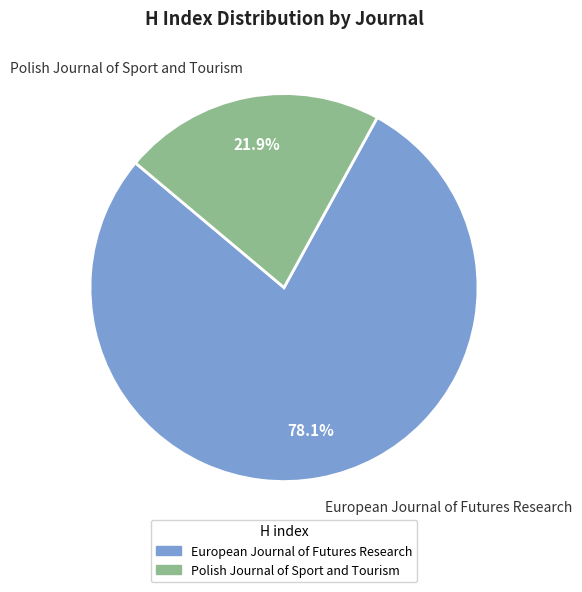

Which has a higher value, Polish Journal of Sport and Tourism or European Journal of Futures Research?

European Journal of Futures Research